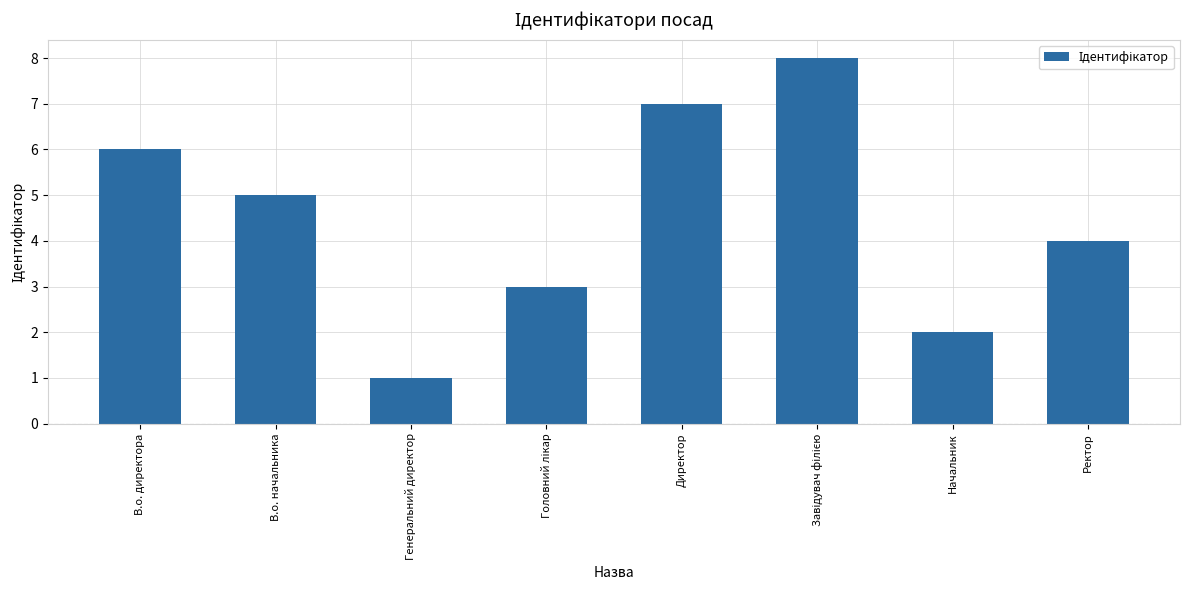

What is the difference between the maximum and minimum values?

7